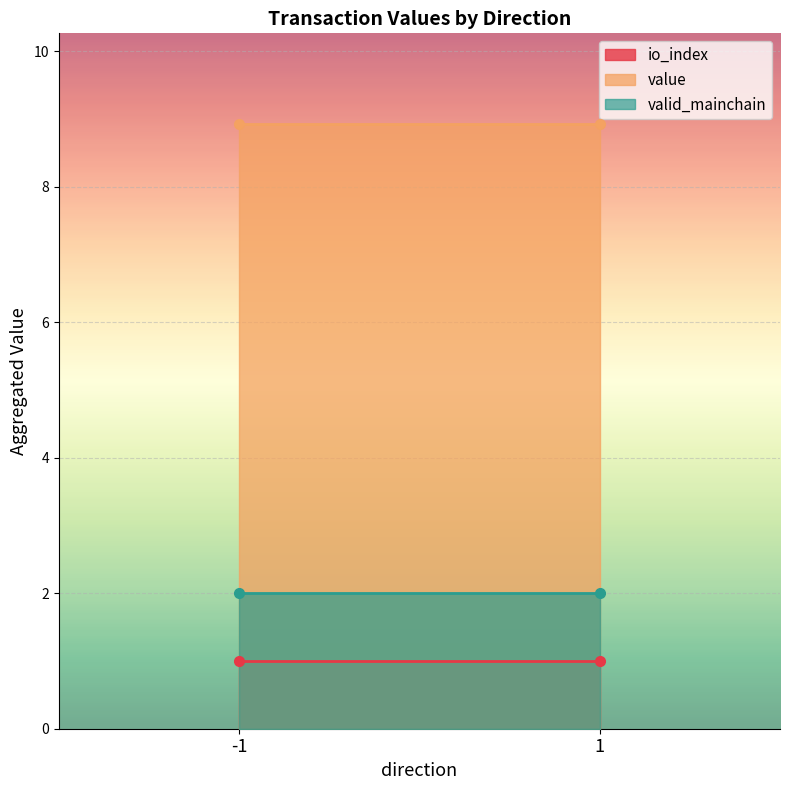

What are all the series names shown in the legend?

io_index, value, valid_mainchain